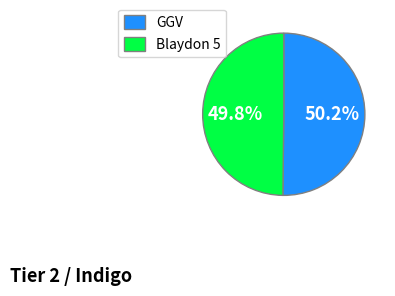

How many slices are in this pie chart?

2